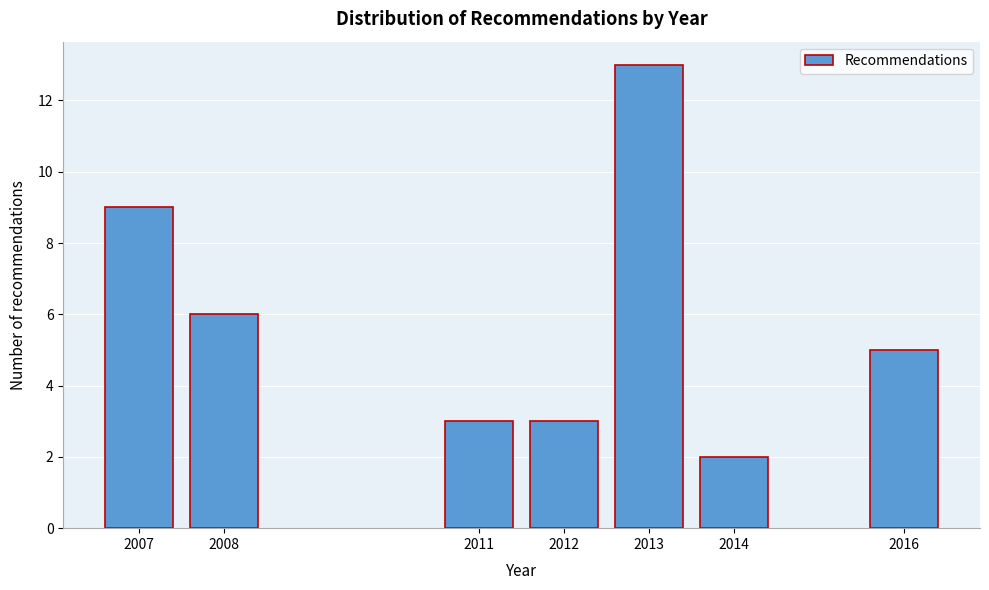

Reading left to right, list all the values displayed in this chart.

9	6	3	3	13	2	5